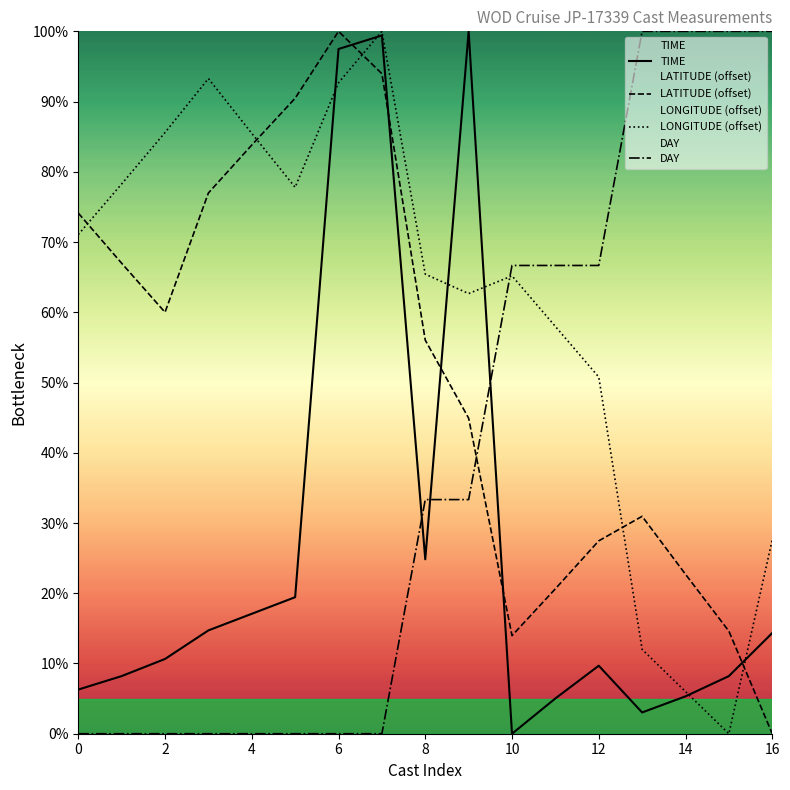

Reading left to right, list all the values displayed in this chart.

TIME: 6.3	8.2	10.6	14.7	17.1	19.4	97.5	99.4	24.8	100.0	0.0	5.0	9.7	3.0	5.3	8.2	14.3
LATITUDE (offset): 74.1	67.0	60.0	77.0	83.8	90.5	100.0	94.0	56.0	44.9	14.0	20.6	27.5	31.0	22.7	14.6	0.0
LONGITUDE (offset): 71.1	78.3	85.6	93.3	85.5	77.8	92.7	100.0	65.4	62.7	65.2	58.0	50.8	12.0	6.0	0.0	27.6
DAY: 0.0	0.0	0.0	0.0	0.0	0.0	0.0	0.0	33.3	33.3	66.7	66.7	66.7	100.0	100.0	100.0	100.0